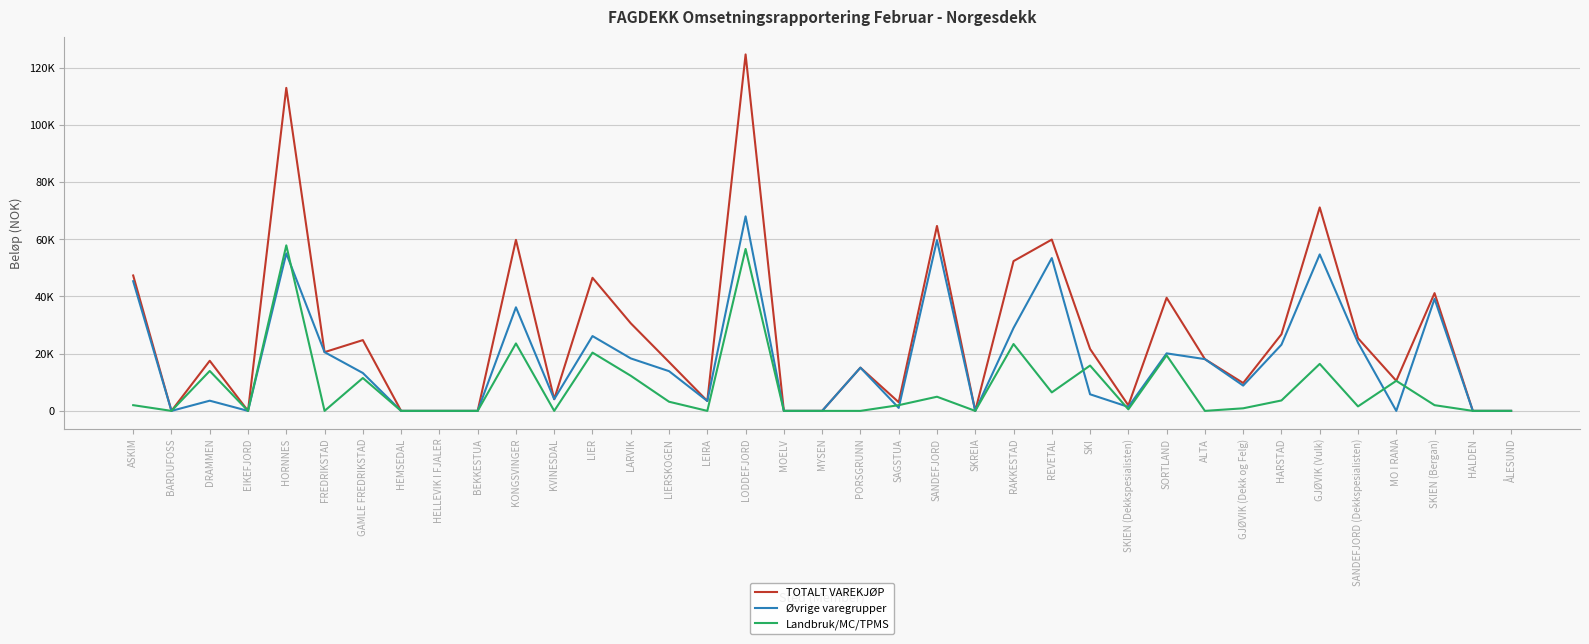

What is the label of the 21st point from the right?

LODDEFJORD